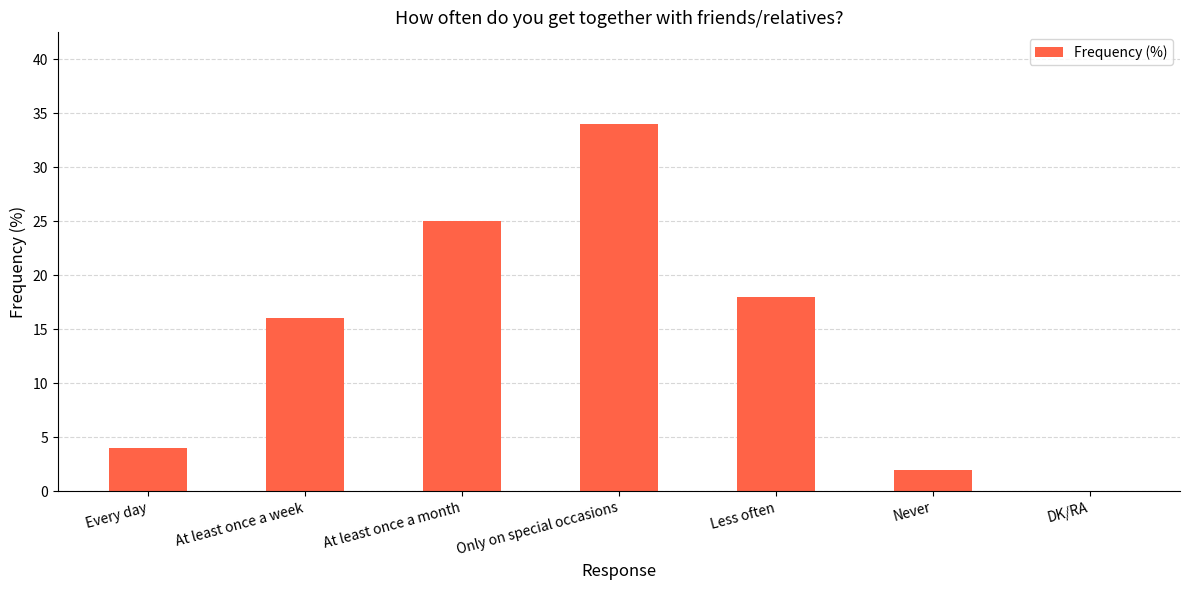

What is the ratio of the value at Every day to the value at Never?

2.0